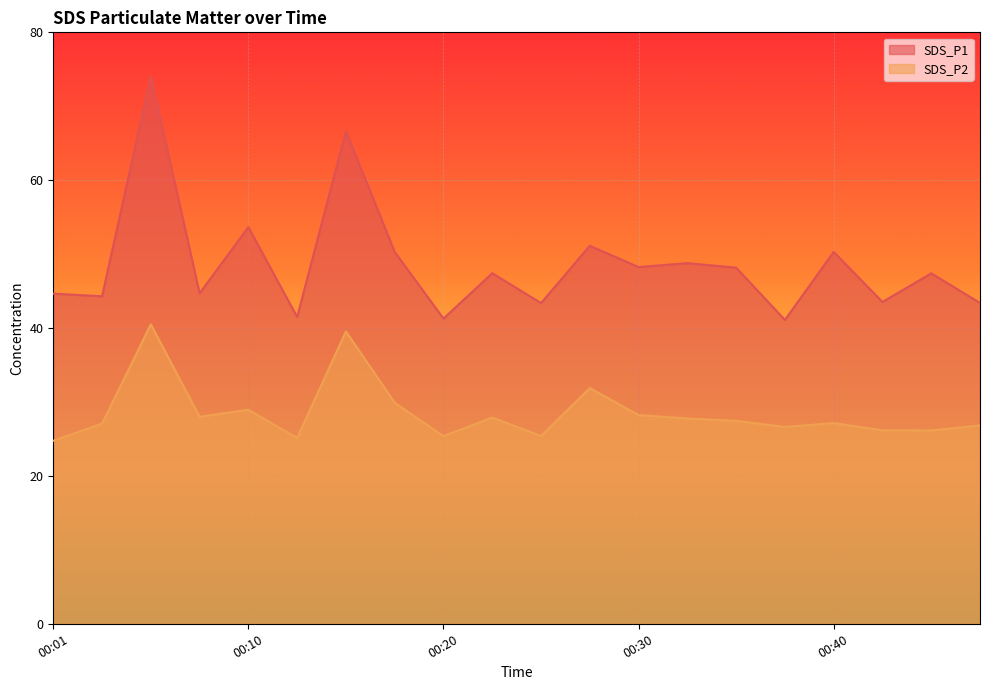

How many lines are shown in the chart?

2